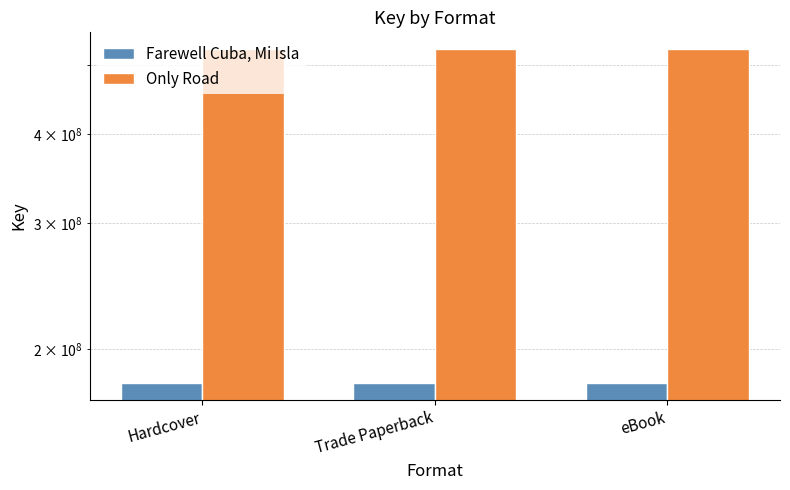

Which series has the largest total across all categories?

Only Road